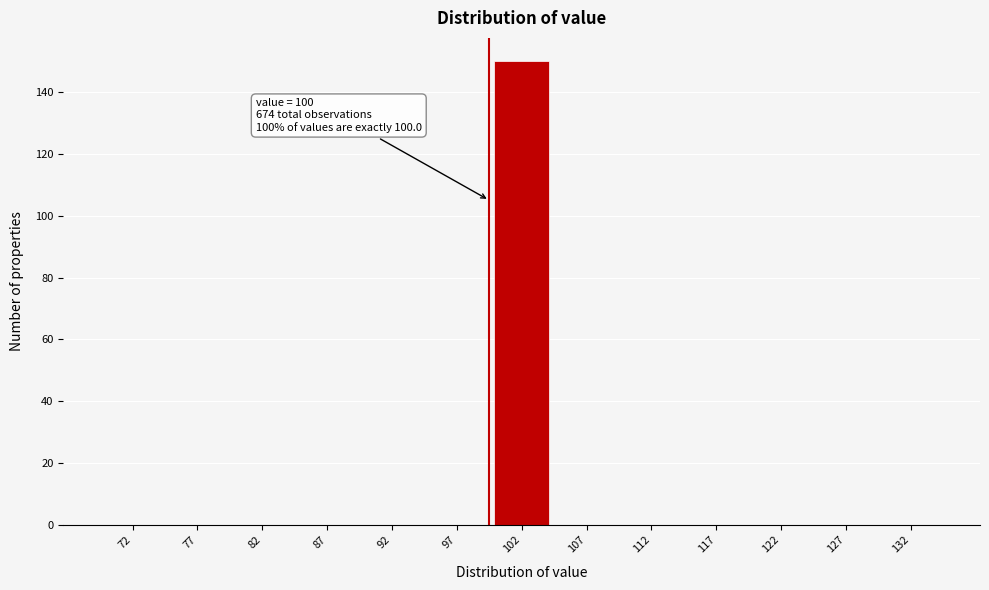

Which range on the x-axis has the tallest bar?

100 to 105